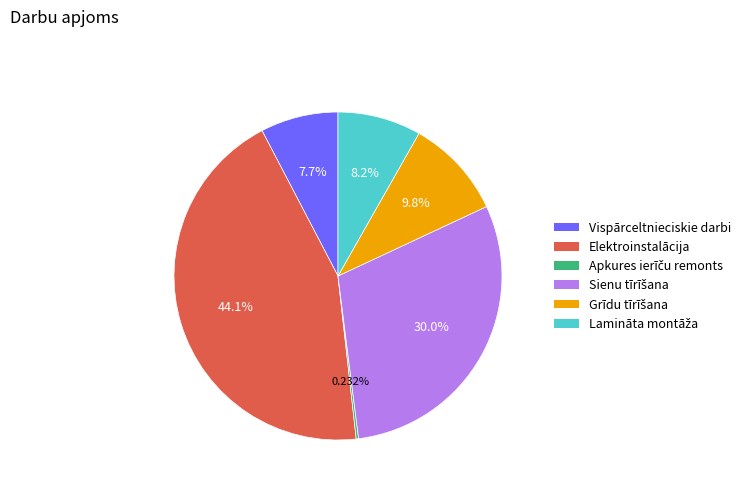

Which slice is the largest?

Elektroinstalācija